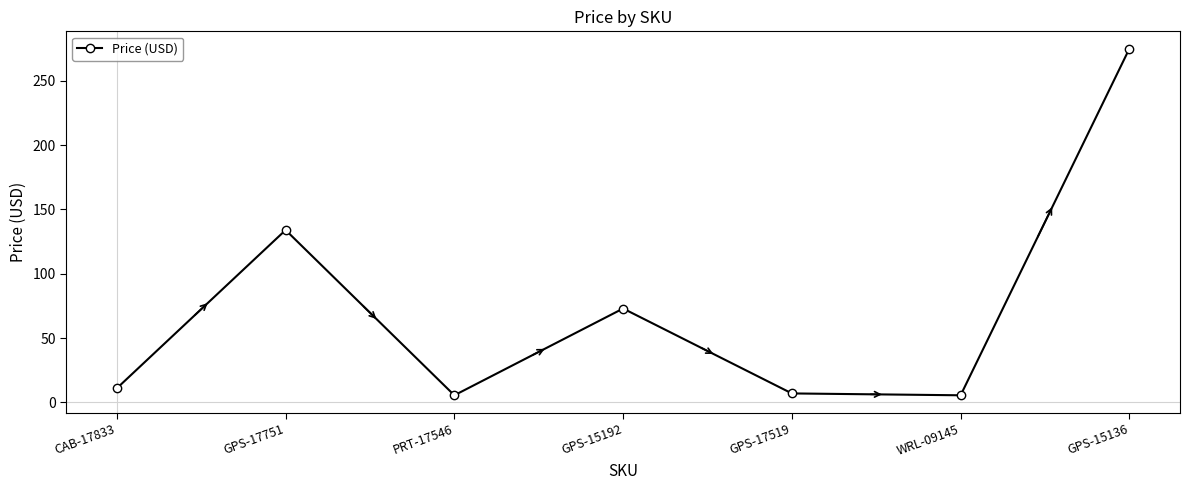

What is the sum of all values?

510.8